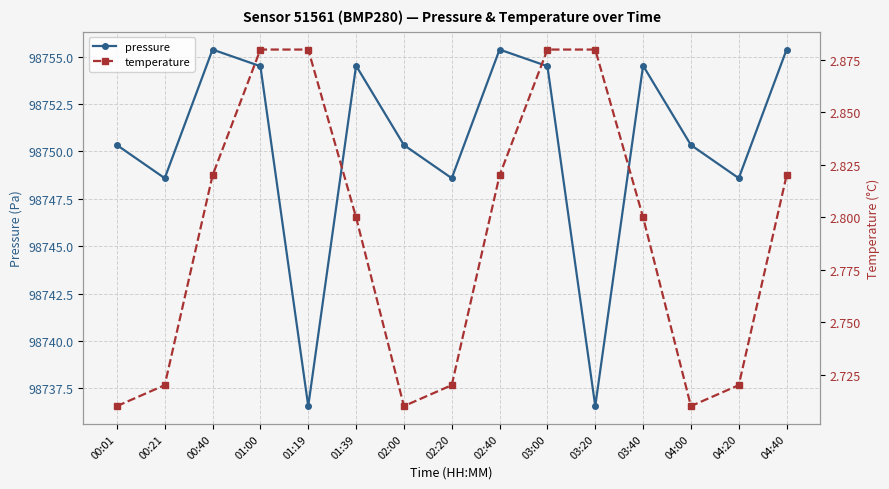

What is the total value across all series at 02:00?

98753.1